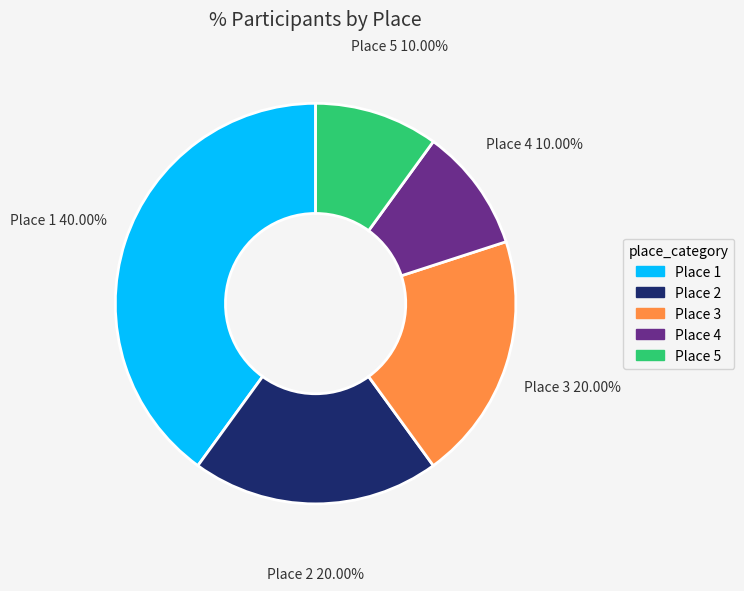

Is it true that Place 5 is 10% of the pie?

True